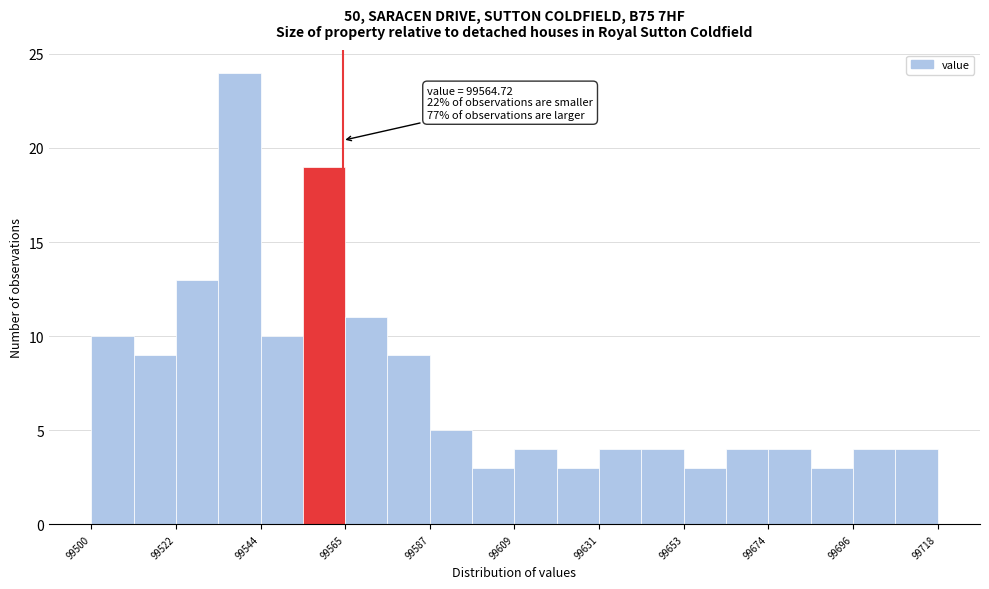

Around what value on the x-axis is the tallest bar? Give the approximate position of its centre, as read against the axis.

99540